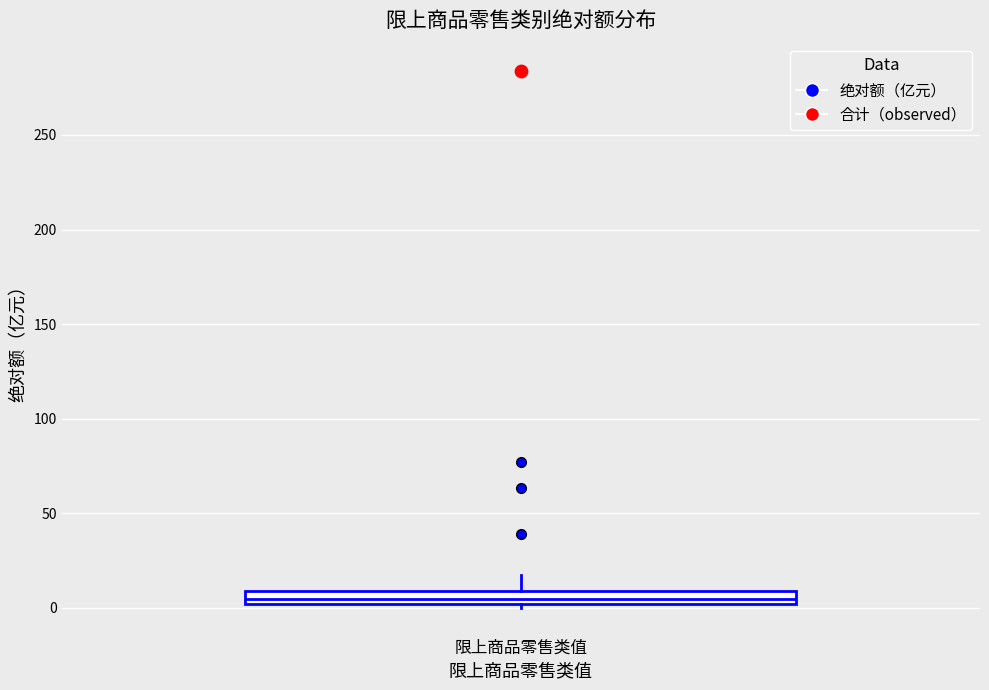

Where does the median line of the box for 限上商品零售类值 sit on the y-axis? The values are not printed on the chart, so give them approximately, as read against the axis.

5